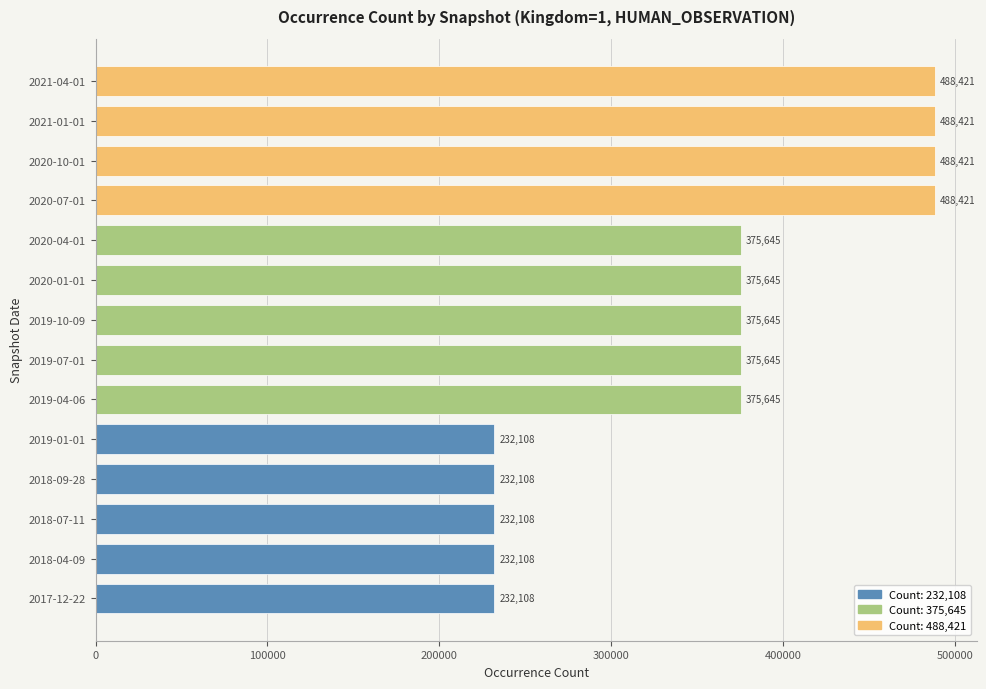

What is the greatest value displayed?

488421